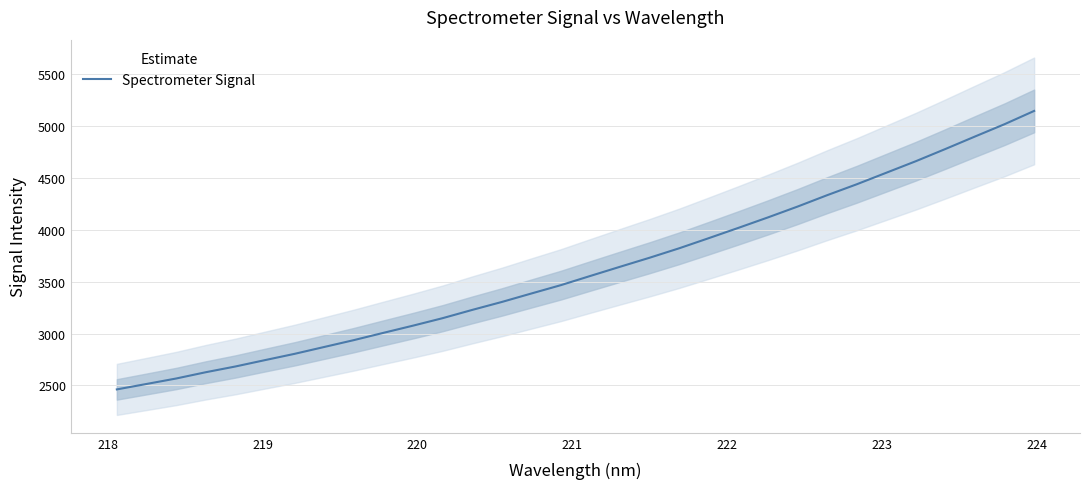

Reading left to right, extract all data points from this chart.

2461.5	2513.6	2566.3	2626.8	2682.1	2743.5	2804.0	2870.1	2936.2	3006.3	3075.7	3147.8	3227.3	3303.9	3385.6	3466.4	3555.4	3643.5	3730.6	3821.7	3919.3	4018.3	4119.2	4223.4	4333.1	4438.1	4549.3	4660.6	4778.2	4898.4	5017.1	5144.7